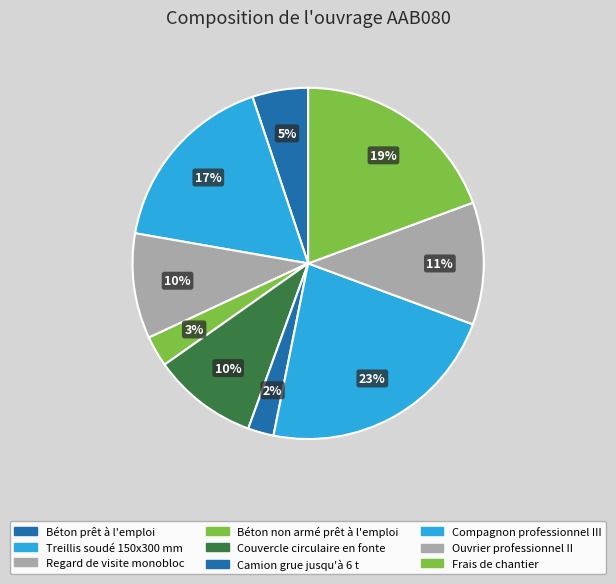

Do Camion grue jusqu'à 6 t and Compagnon professionnel III together represent more than half of the pie?

No